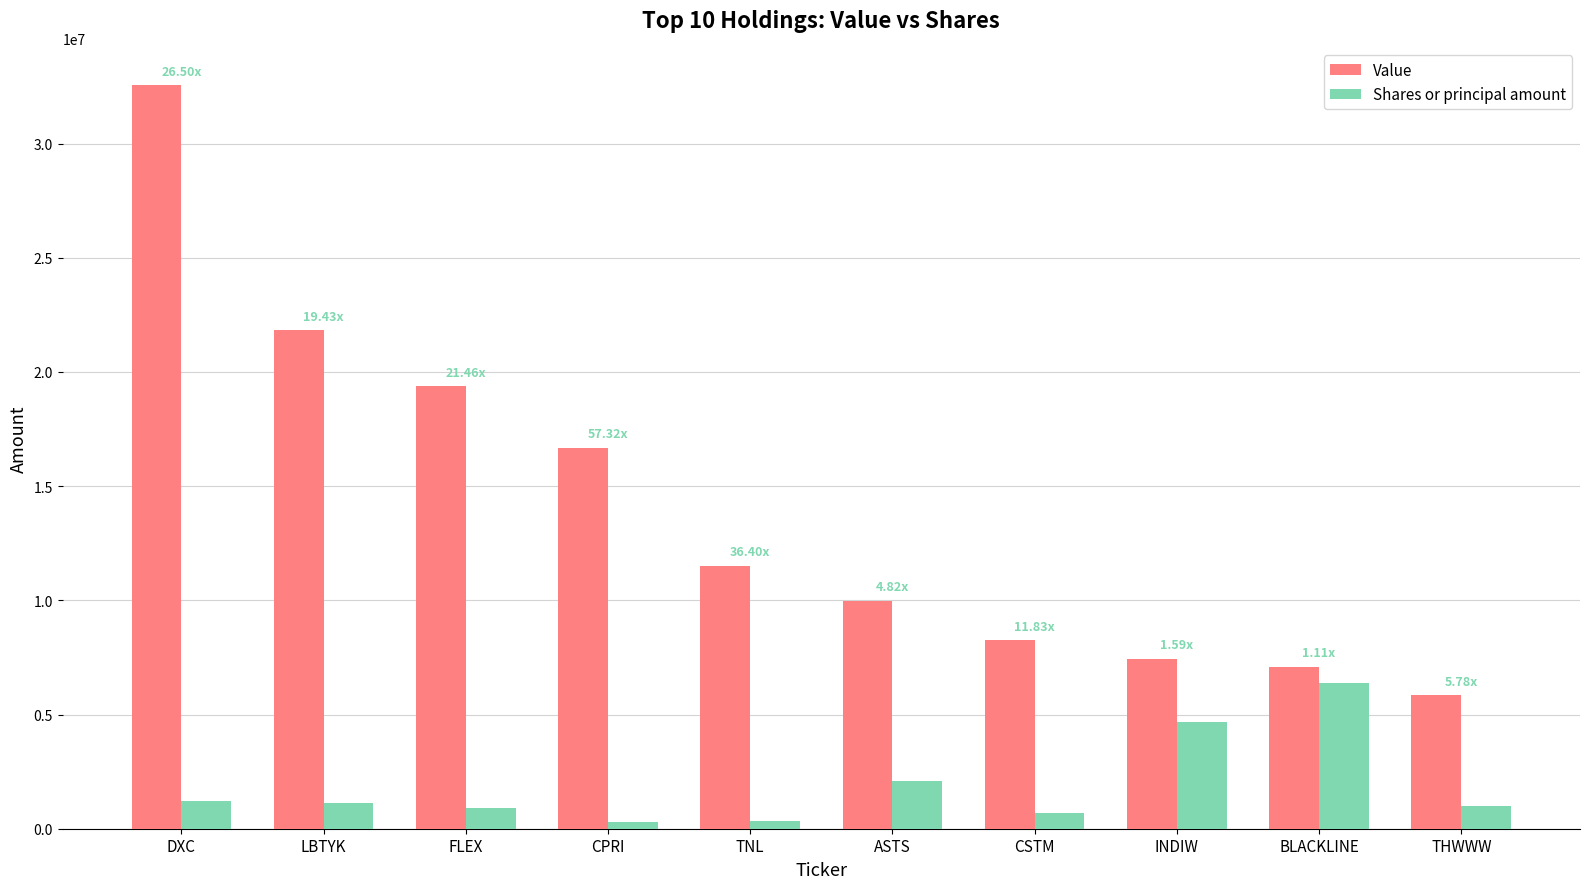

How many data points in Value are less than 11515722?

5